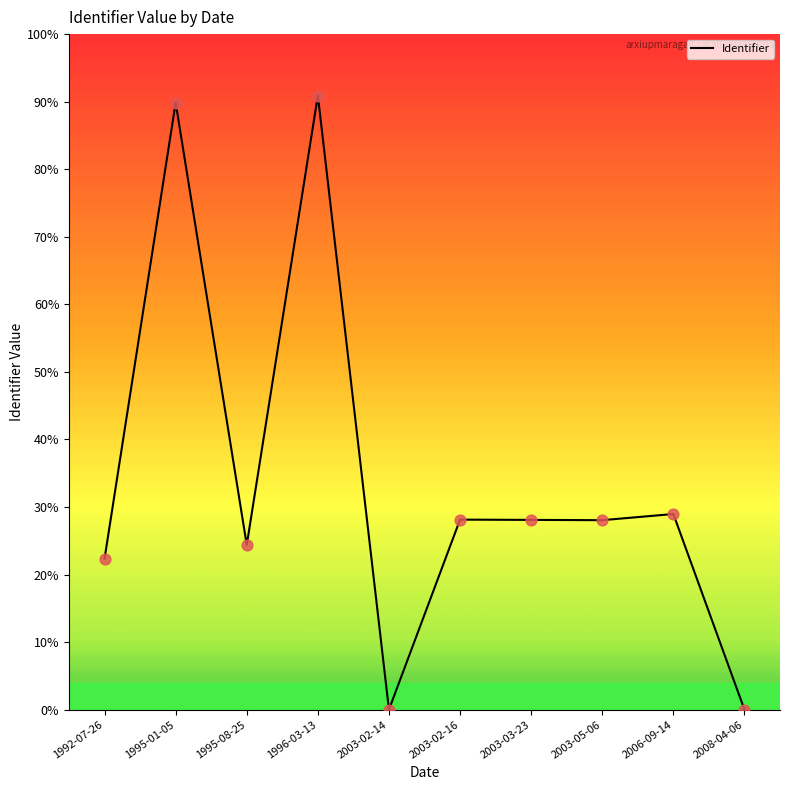

What is the ratio of the value at 2003-02-16 to the value at 1995-01-05?

0.3